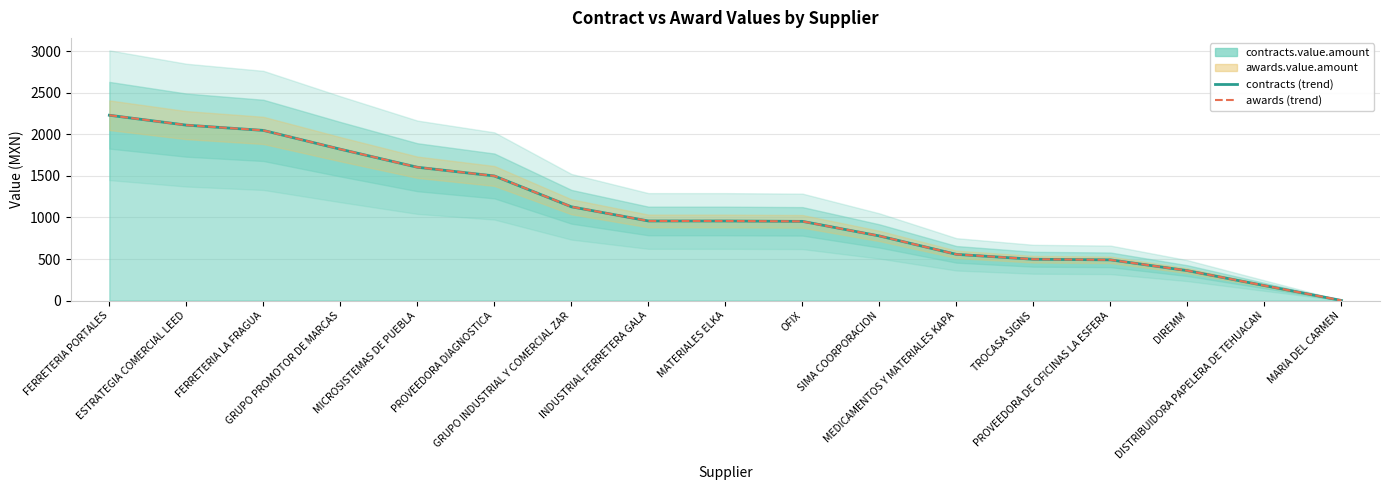

Which has a higher value, TROCASA SIGNS or GRUPO INDUSTRIAL Y COMERCIAL ZAR?

GRUPO INDUSTRIAL Y COMERCIAL ZAR